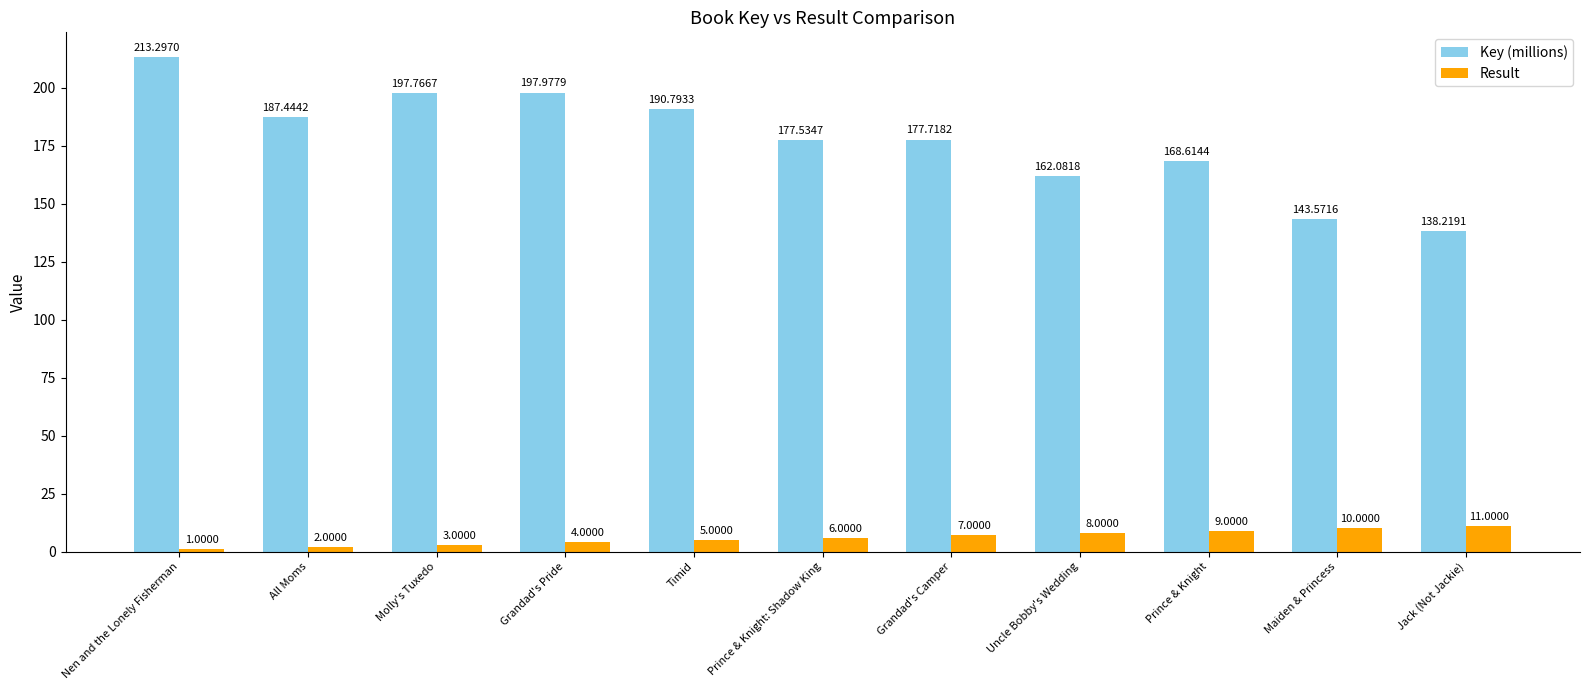

Where is Key (millions) nearest to the value 175?

Prince & Knight: Shadow King